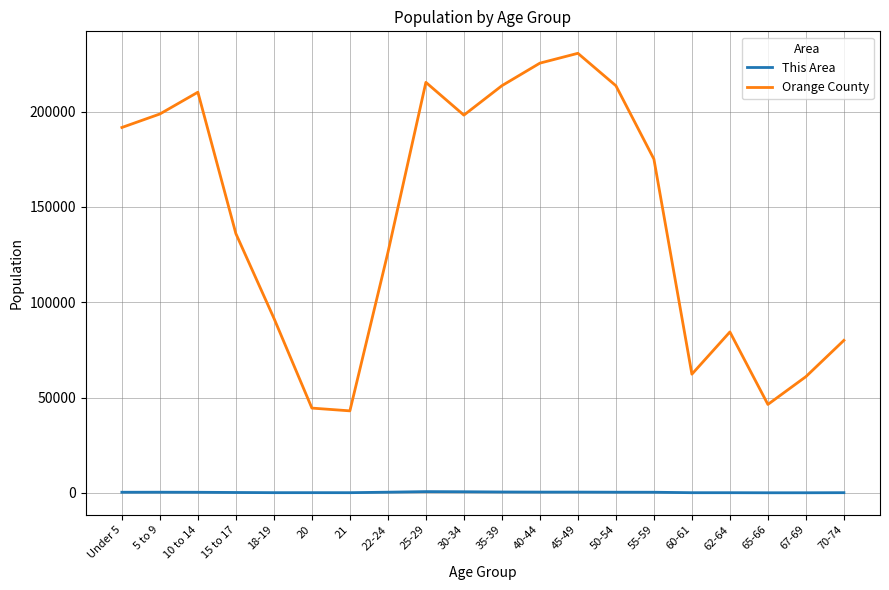

Rank the series at 35-39 from lowest to highest value.

This Area, Orange County